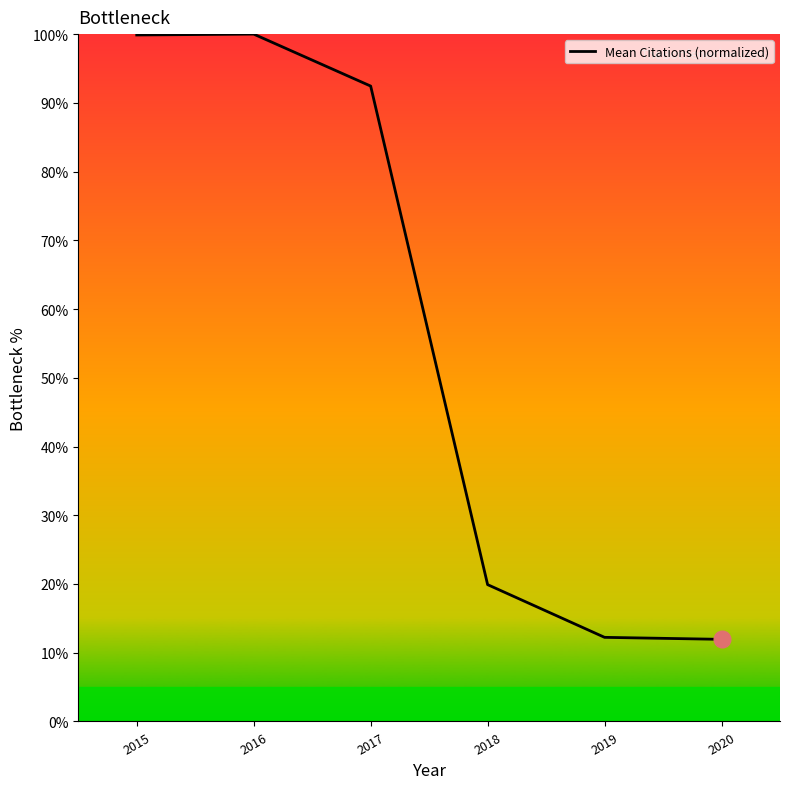

Is this an area chart (filled region under the line)?

No